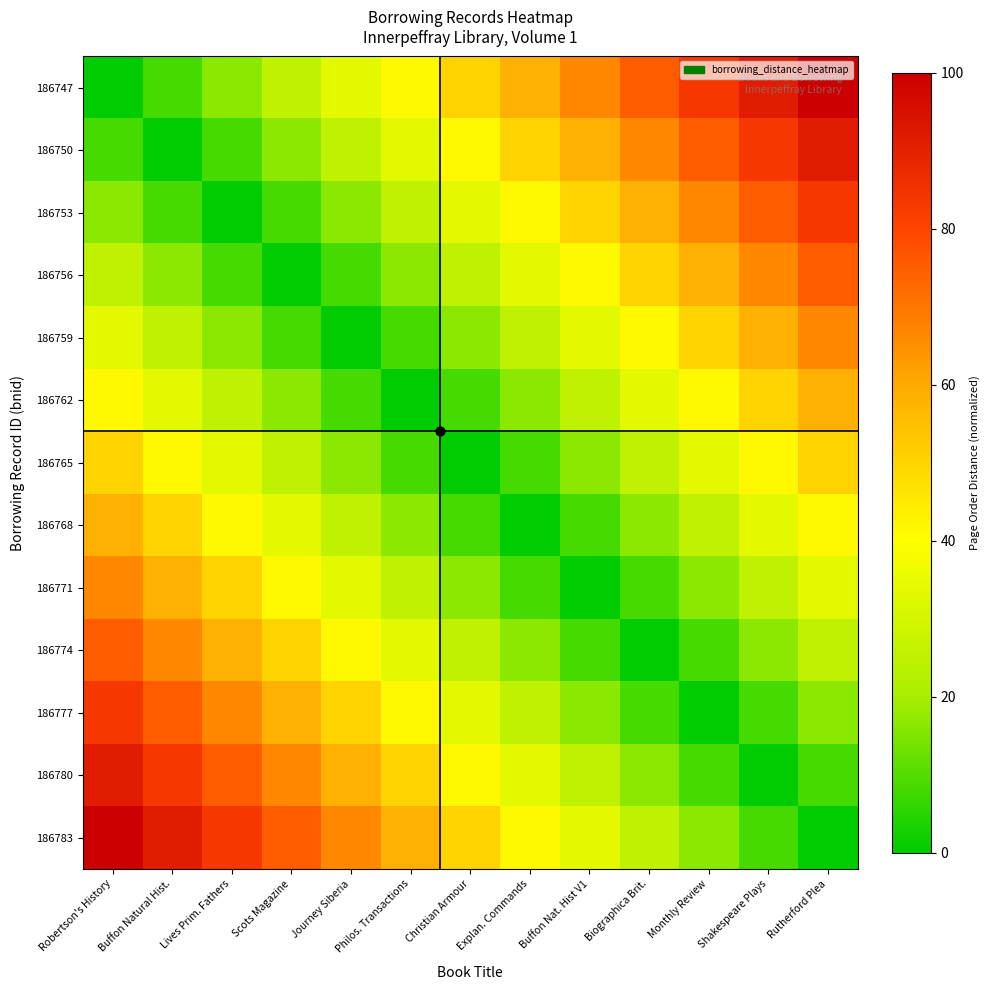

Reading left to right, transcribe all the data shown in this chart.

186747: Robertson's History=0.0	Buffon Natural Hist.=8.3	Lives Prim. Fathers=16.7	Scots Magazine=25.0	Journey Siberia=33.3	Philos. Transactions=41.7	Christian Armour=50.0	Explan. Commands=58.3	Buffon Nat. Hist V1=66.7	Biographica Brit.=75.0	Monthly Review=83.3	Shakespeare Plays=91.7	Rutherford Plea=100.0
186750: Robertson's History=8.3	Buffon Natural Hist.=0.0	Lives Prim. Fathers=8.3	Scots Magazine=16.7	Journey Siberia=25.0	Philos. Transactions=33.3	Christian Armour=41.7	Explan. Commands=50.0	Buffon Nat. Hist V1=58.3	Biographica Brit.=66.7	Monthly Review=75.0	Shakespeare Plays=83.3	Rutherford Plea=91.7
186753: Robertson's History=16.7	Buffon Natural Hist.=8.3	Lives Prim. Fathers=0.0	Scots Magazine=8.3	Journey Siberia=16.7	Philos. Transactions=25.0	Christian Armour=33.3	Explan. Commands=41.7	Buffon Nat. Hist V1=50.0	Biographica Brit.=58.3	Monthly Review=66.7	Shakespeare Plays=75.0	Rutherford Plea=83.3
186756: Robertson's History=25.0	Buffon Natural Hist.=16.7	Lives Prim. Fathers=8.3	Scots Magazine=0.0	Journey Siberia=8.3	Philos. Transactions=16.7	Christian Armour=25.0	Explan. Commands=33.3	Buffon Nat. Hist V1=41.7	Biographica Brit.=50.0	Monthly Review=58.3	Shakespeare Plays=66.7	Rutherford Plea=75.0
186759: Robertson's History=33.3	Buffon Natural Hist.=25.0	Lives Prim. Fathers=16.7	Scots Magazine=8.3	Journey Siberia=0.0	Philos. Transactions=8.3	Christian Armour=16.7	Explan. Commands=25.0	Buffon Nat. Hist V1=33.3	Biographica Brit.=41.7	Monthly Review=50.0	Shakespeare Plays=58.3	Rutherford Plea=66.7
186762: Robertson's History=41.7	Buffon Natural Hist.=33.3	Lives Prim. Fathers=25.0	Scots Magazine=16.7	Journey Siberia=8.3	Philos. Transactions=0.0	Christian Armour=8.3	Explan. Commands=16.7	Buffon Nat. Hist V1=25.0	Biographica Brit.=33.3	Monthly Review=41.7	Shakespeare Plays=50.0	Rutherford Plea=58.3
186765: Robertson's History=50.0	Buffon Natural Hist.=41.7	Lives Prim. Fathers=33.3	Scots Magazine=25.0	Journey Siberia=16.7	Philos. Transactions=8.3	Christian Armour=0.0	Explan. Commands=8.3	Buffon Nat. Hist V1=16.7	Biographica Brit.=25.0	Monthly Review=33.3	Shakespeare Plays=41.7	Rutherford Plea=50.0
186768: Robertson's History=58.3	Buffon Natural Hist.=50.0	Lives Prim. Fathers=41.7	Scots Magazine=33.3	Journey Siberia=25.0	Philos. Transactions=16.7	Christian Armour=8.3	Explan. Commands=0.0	Buffon Nat. Hist V1=8.3	Biographica Brit.=16.7	Monthly Review=25.0	Shakespeare Plays=33.3	Rutherford Plea=41.7
186771: Robertson's History=66.7	Buffon Natural Hist.=58.3	Lives Prim. Fathers=50.0	Scots Magazine=41.7	Journey Siberia=33.3	Philos. Transactions=25.0	Christian Armour=16.7	Explan. Commands=8.3	Buffon Nat. Hist V1=0.0	Biographica Brit.=8.3	Monthly Review=16.7	Shakespeare Plays=25.0	Rutherford Plea=33.3
186774: Robertson's History=75.0	Buffon Natural Hist.=66.7	Lives Prim. Fathers=58.3	Scots Magazine=50.0	Journey Siberia=41.7	Philos. Transactions=33.3	Christian Armour=25.0	Explan. Commands=16.7	Buffon Nat. Hist V1=8.3	Biographica Brit.=0.0	Monthly Review=8.3	Shakespeare Plays=16.7	Rutherford Plea=25.0
186777: Robertson's History=83.3	Buffon Natural Hist.=75.0	Lives Prim. Fathers=66.7	Scots Magazine=58.3	Journey Siberia=50.0	Philos. Transactions=41.7	Christian Armour=33.3	Explan. Commands=25.0	Buffon Nat. Hist V1=16.7	Biographica Brit.=8.3	Monthly Review=0.0	Shakespeare Plays=8.3	Rutherford Plea=16.7
186780: Robertson's History=91.7	Buffon Natural Hist.=83.3	Lives Prim. Fathers=75.0	Scots Magazine=66.7	Journey Siberia=58.3	Philos. Transactions=50.0	Christian Armour=41.7	Explan. Commands=33.3	Buffon Nat. Hist V1=25.0	Biographica Brit.=16.7	Monthly Review=8.3	Shakespeare Plays=0.0	Rutherford Plea=8.3
186783: Robertson's History=100.0	Buffon Natural Hist.=91.7	Lives Prim. Fathers=83.3	Scots Magazine=75.0	Journey Siberia=66.7	Philos. Transactions=58.3	Christian Armour=50.0	Explan. Commands=41.7	Buffon Nat. Hist V1=33.3	Biographica Brit.=25.0	Monthly Review=16.7	Shakespeare Plays=8.3	Rutherford Plea=0.0